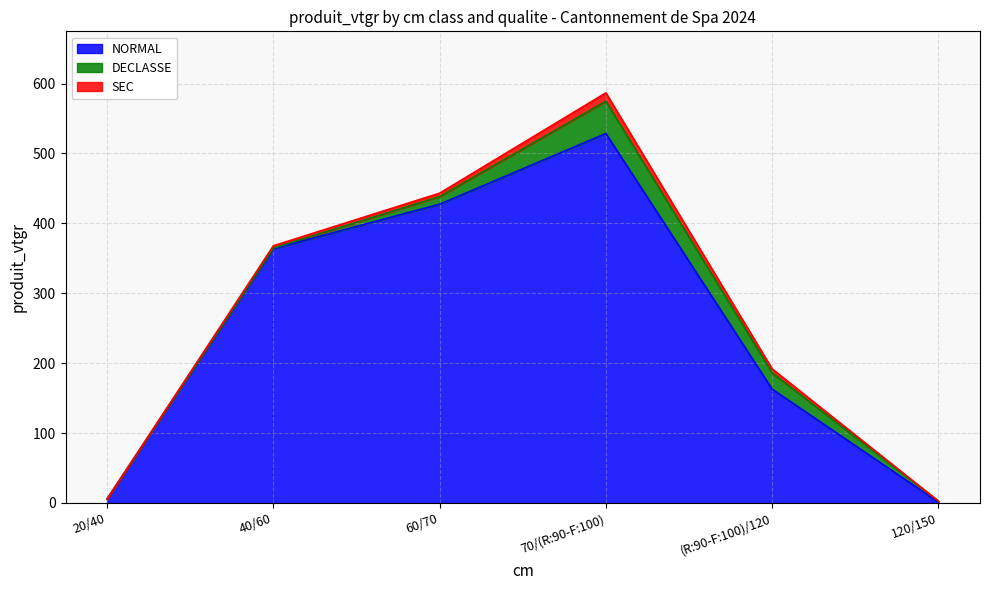

Reading right to left, what are all the values shown in this chart?

NORMAL: 120/150=1.2	(R:90-F:100)/120=162.8	70/(R:90-F:100)=528.6	60/70=427.4	40/60=363.7	20/40=5.7
DECLASSE: 120/150=1.5	(R:90-F:100)/120=23.2	70/(R:90-F:100)=46.2	60/70=10.9	40/60=1.0	20/40=0.0
SEC: 120/150=0.0	(R:90-F:100)/120=5.8	70/(R:90-F:100)=12.0	60/70=4.9	40/60=3.2	20/40=0.0